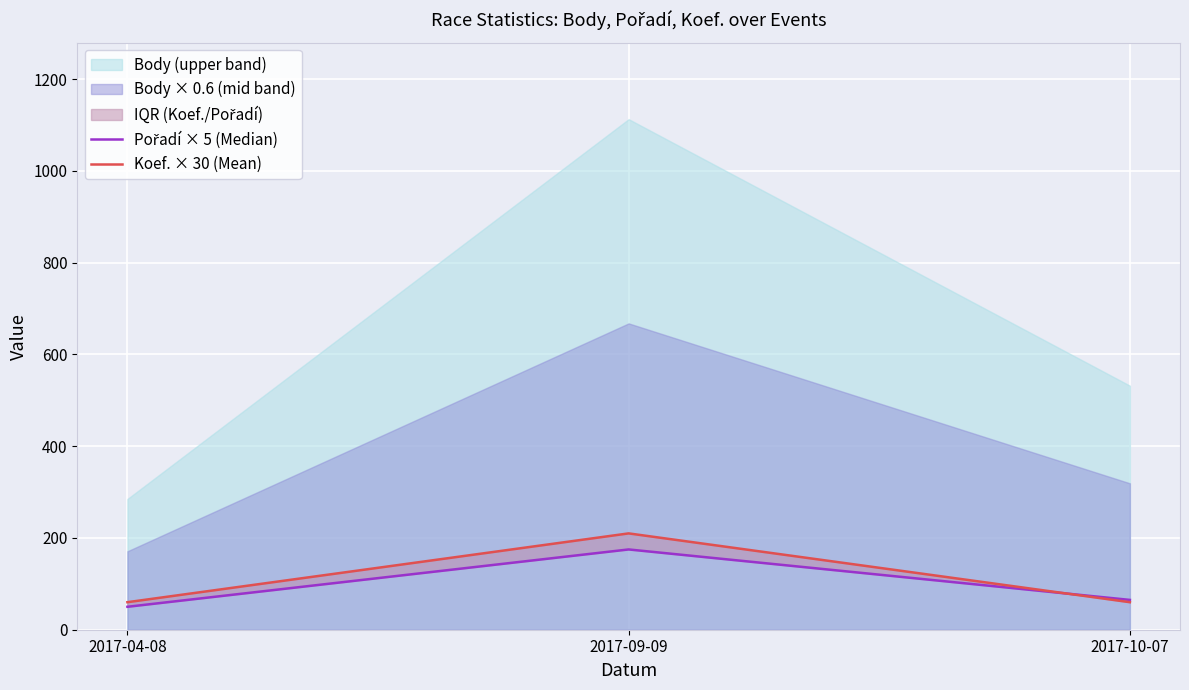

What is the approximate value of Pořadí × 5 (Median) at 2017-04-08?

50